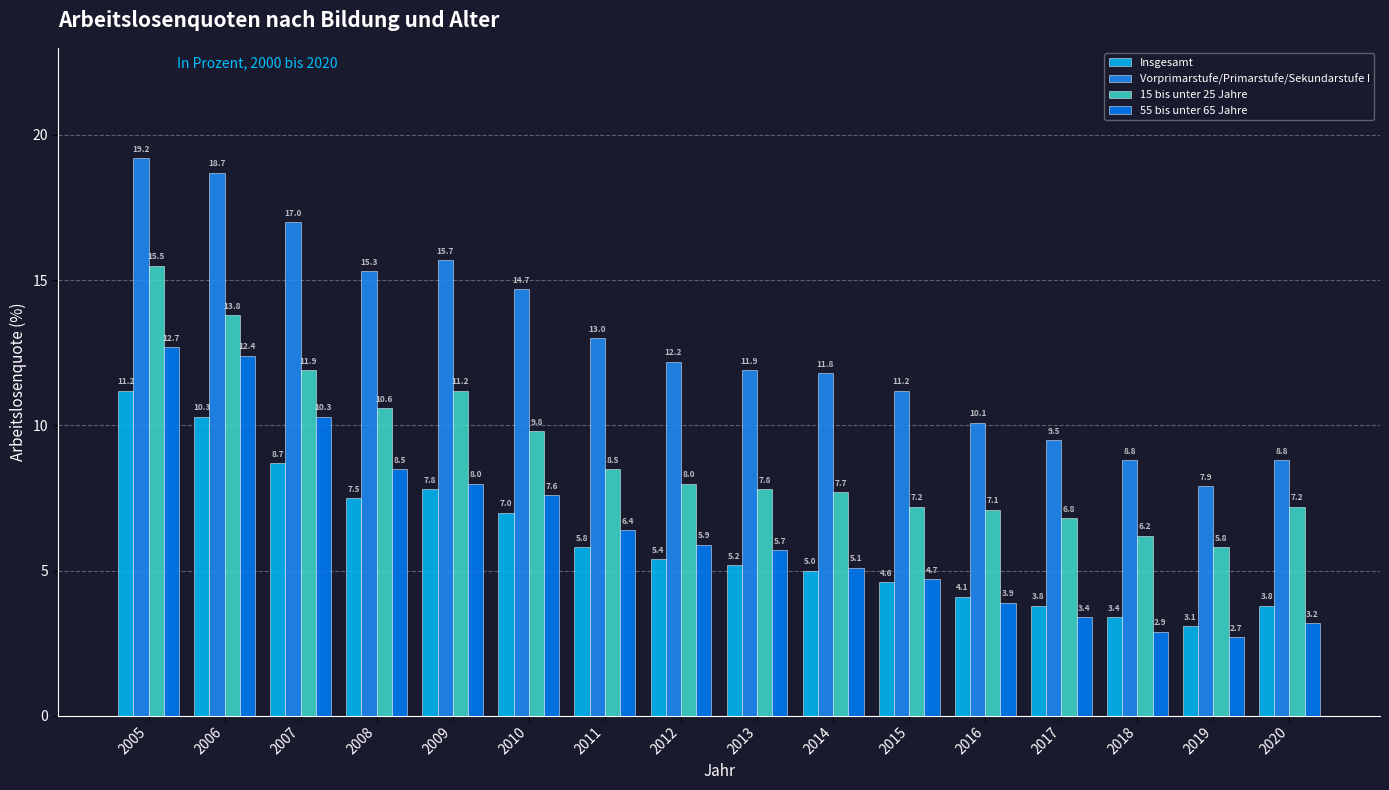

Reading left to right, list all the values displayed in this chart.

Insgesamt: 11.2	10.3	8.7	7.5	7.8	7.0	5.8	5.4	5.2	5.0	4.6	4.1	3.8	3.4	3.1	3.8
Vorprimarstufe/Primarstufe/Sekundarstufe I: 19.2	18.7	17.0	15.3	15.7	14.7	13.0	12.2	11.9	11.8	11.2	10.1	9.5	8.8	7.9	8.8
15 bis unter 25 Jahre: 15.5	13.8	11.9	10.6	11.2	9.8	8.5	8.0	7.8	7.7	7.2	7.1	6.8	6.2	5.8	7.2
55 bis unter 65 Jahre: 12.7	12.4	10.3	8.5	8.0	7.6	6.4	5.9	5.7	5.1	4.7	3.9	3.4	2.9	2.7	3.2